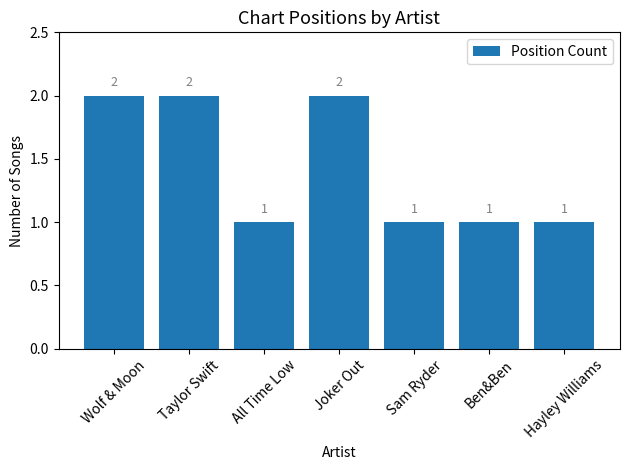

True or false: the data shows 1 at Sam Ryder.

True